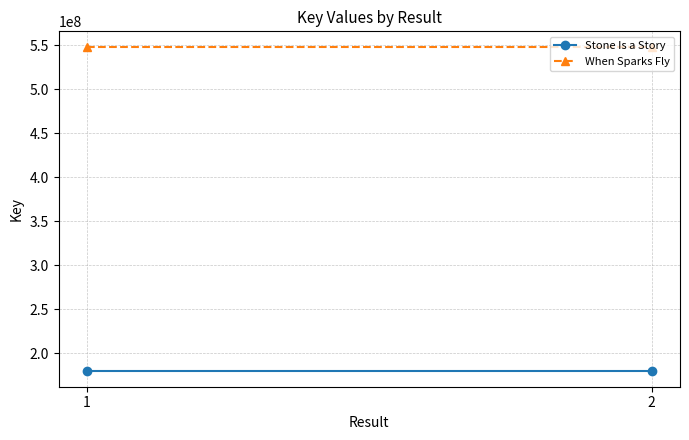

List the series in order of their peak value, highest first.

When Sparks Fly, Stone Is a Story